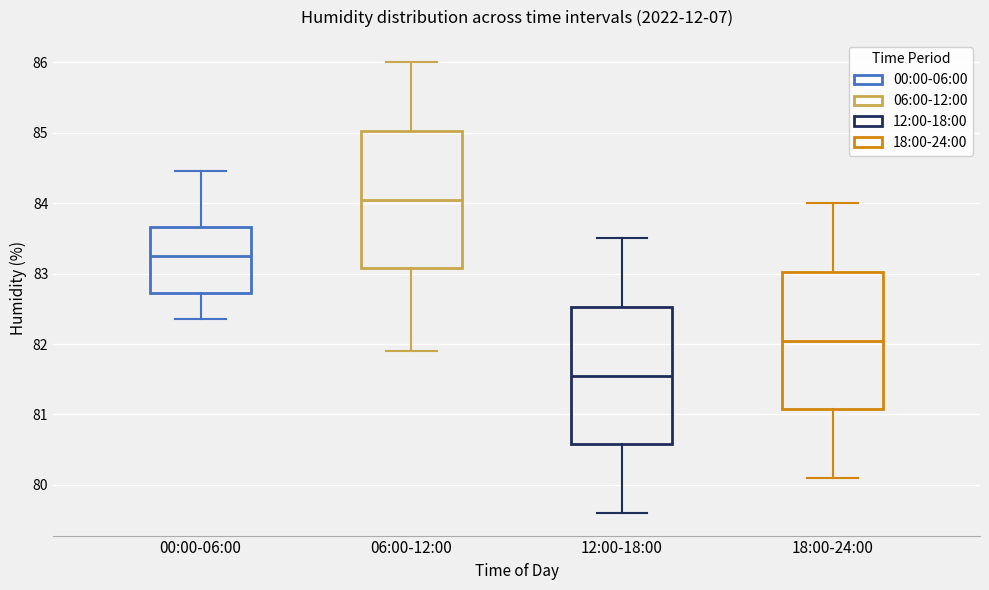

Which box has the highest median line?

06:00-12:00